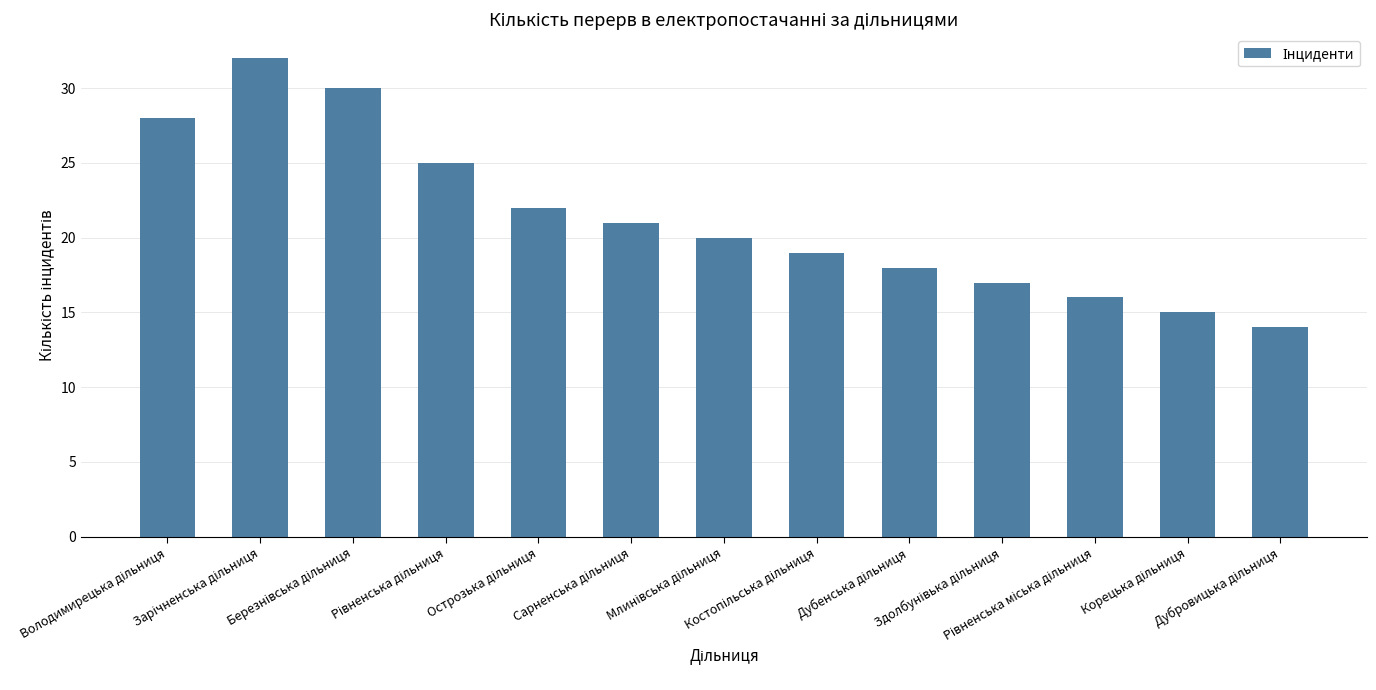

What is the value of the 11th bar from the left?

16